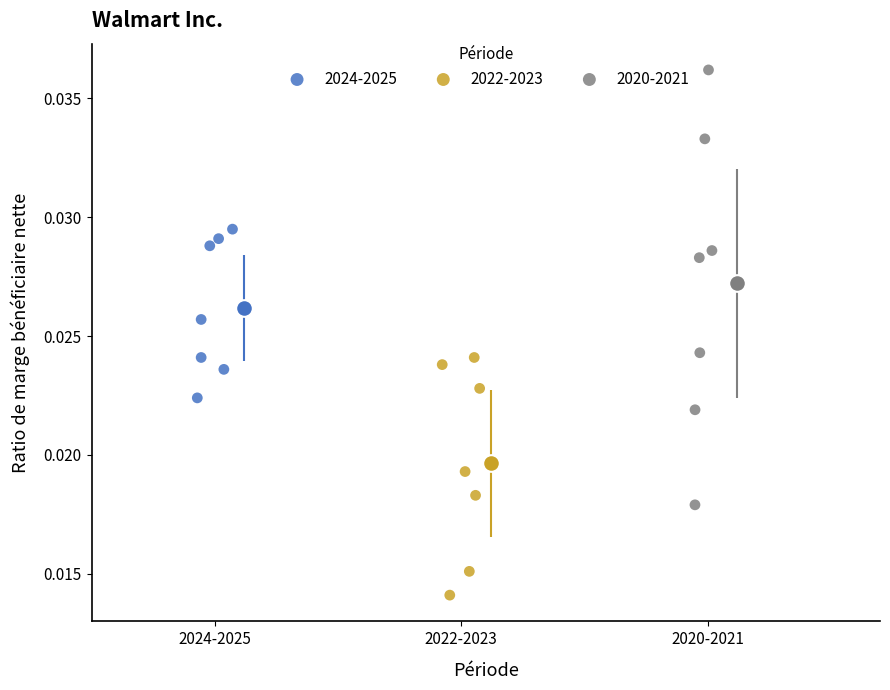

Which series has the widest spread of Y values?

2020-2021